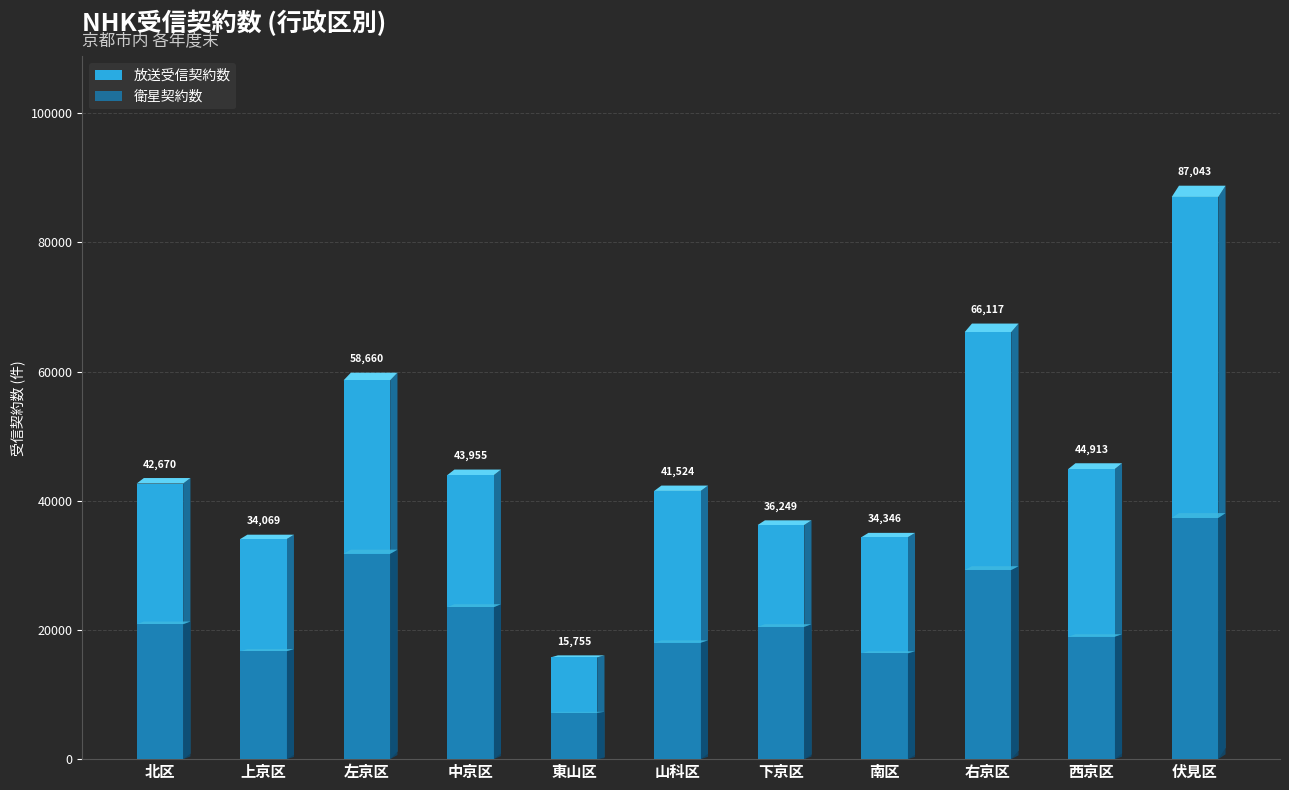

What is the average value of the 衛星契約数 series?

21871